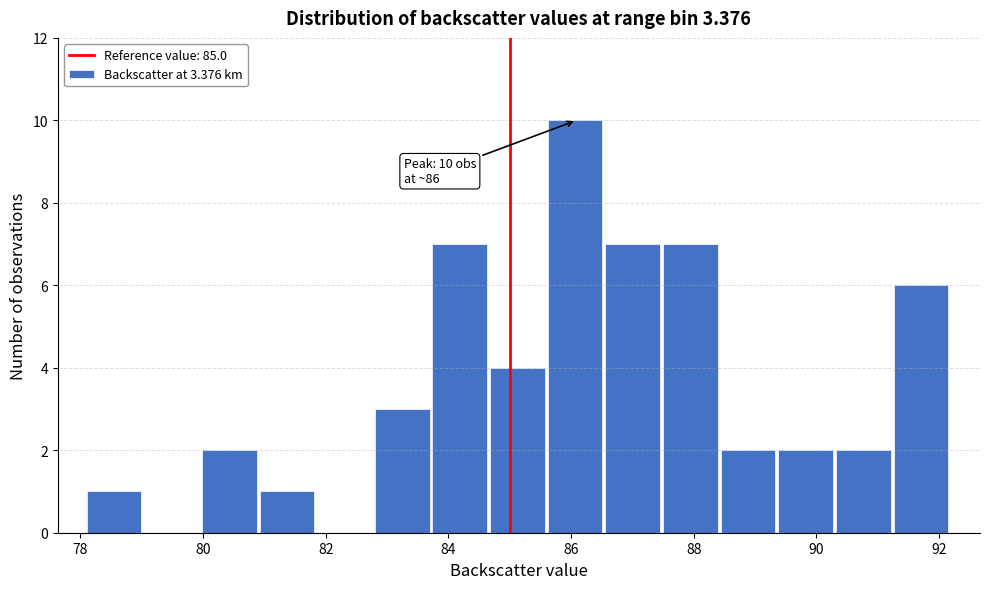

Which range on the x-axis has the tallest bar?

85.62 to 86.56